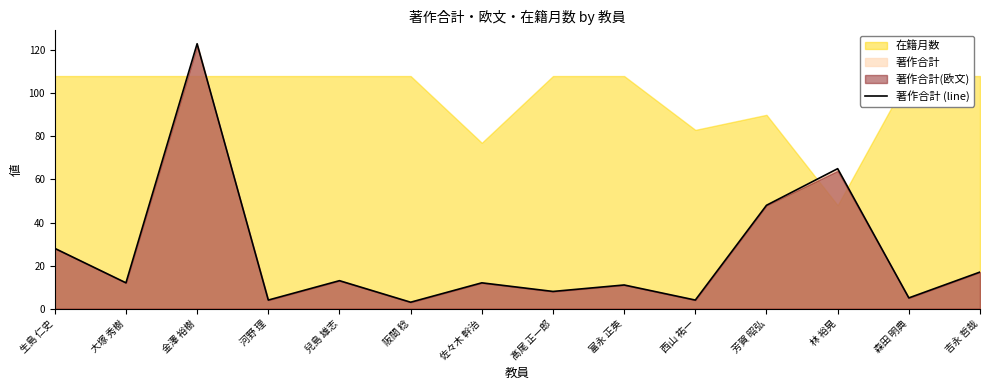

At which label is the value closest to 63?

林 裕晃